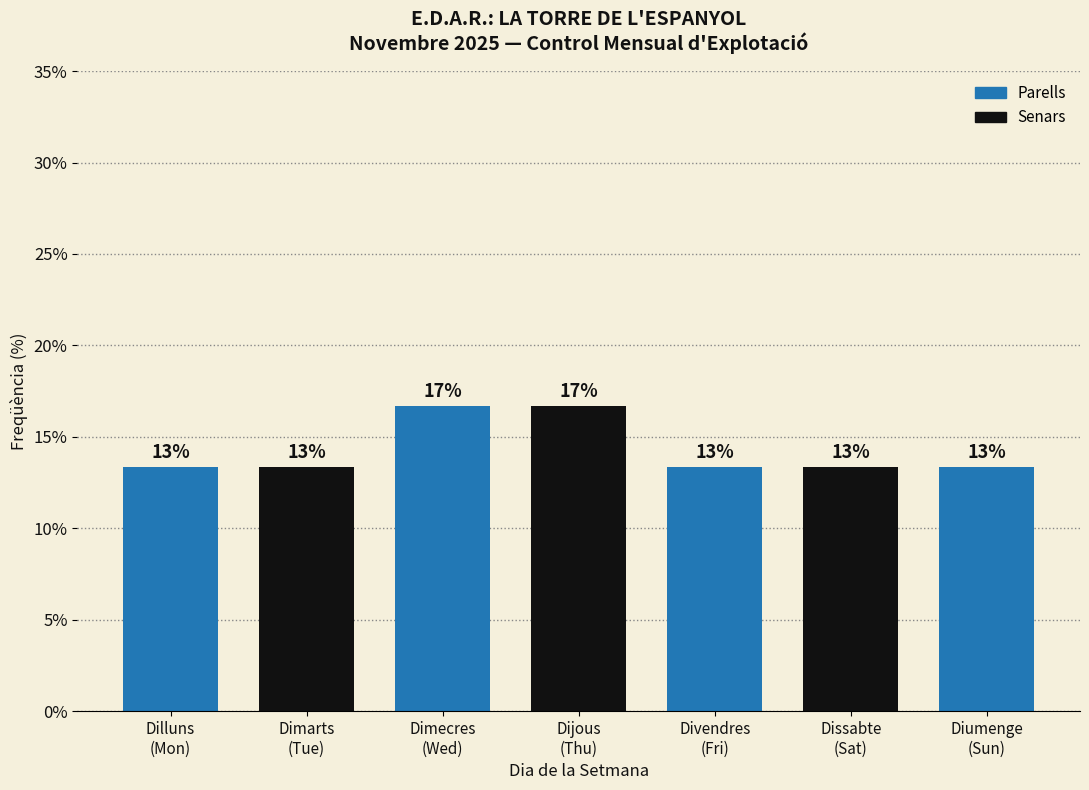

How many bars are there in total?

7